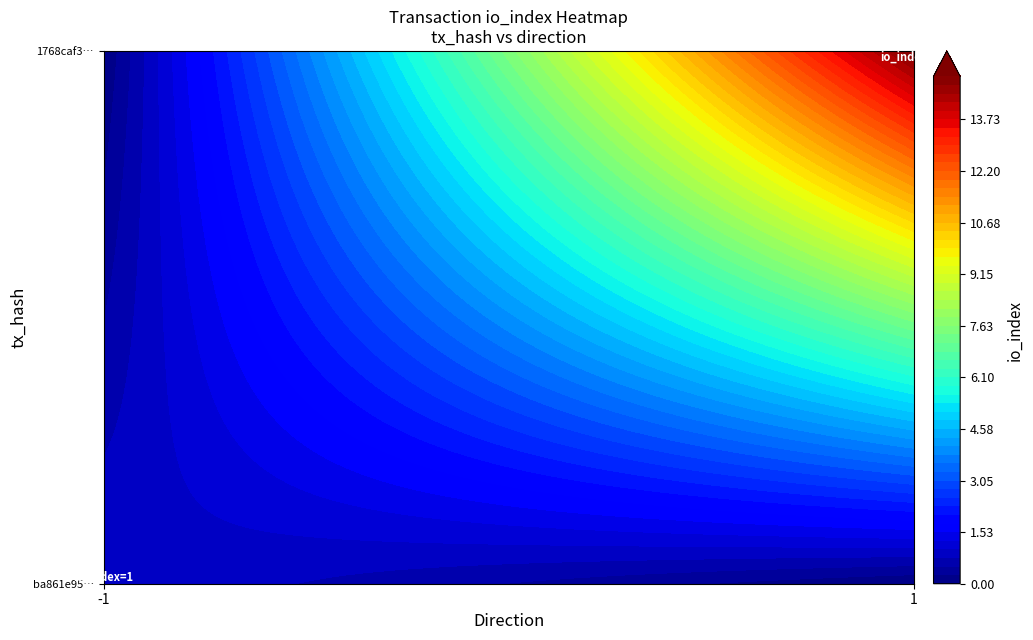

True or false: 1768caf3bf7cd3a0735d32a565b2b6776d0125d has a value of 15 at io_index.

True